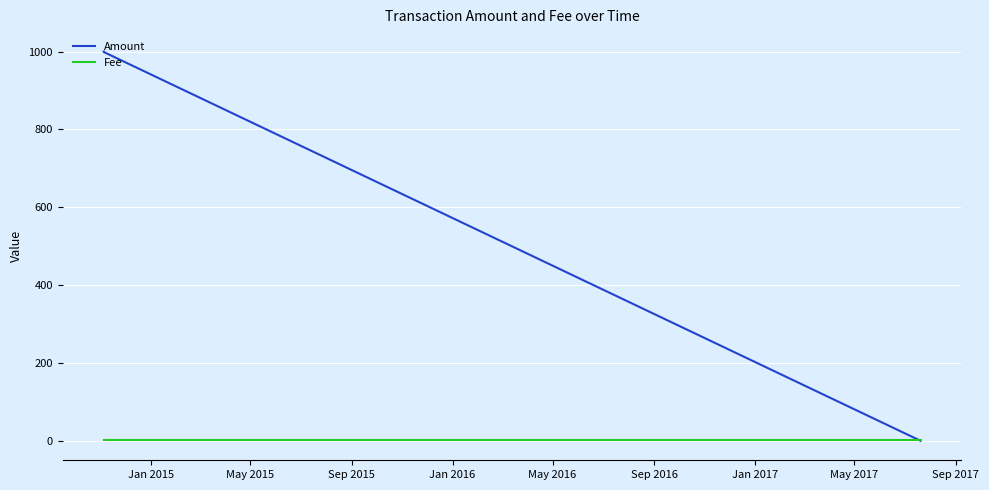

Which series has the largest total across all categories?

Amount